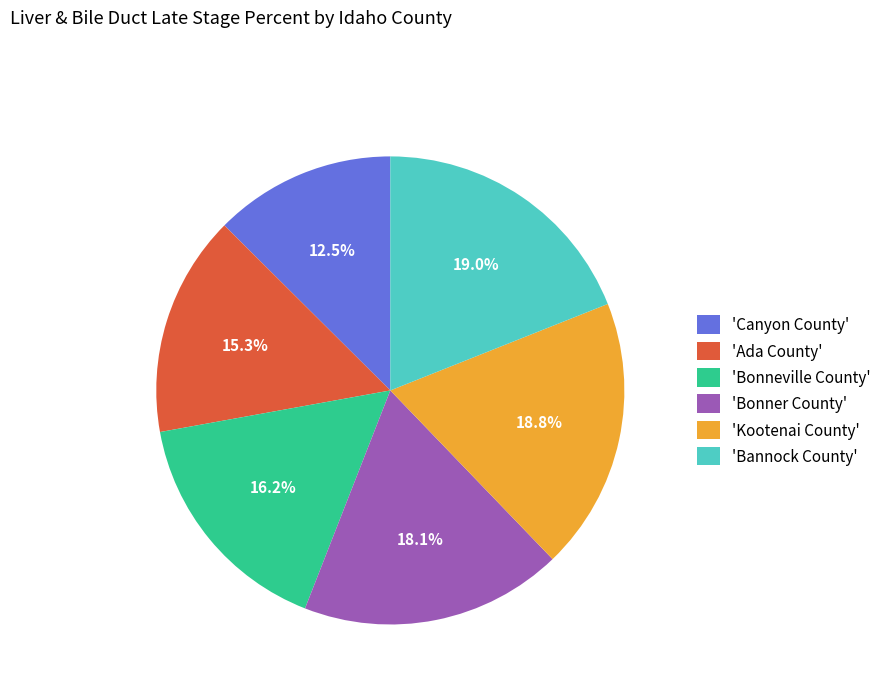

How many segments does this pie chart have?

6